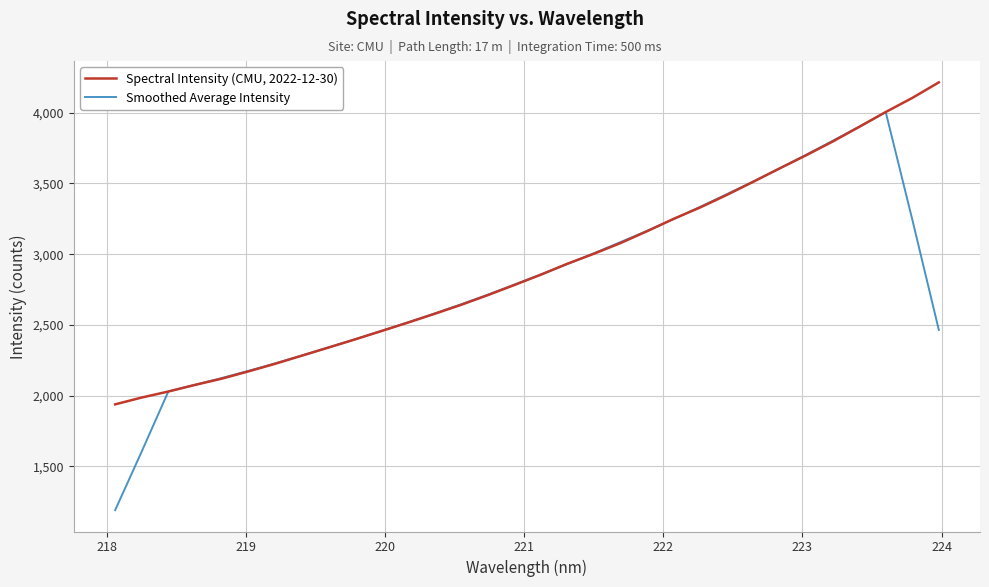

List the series in order of their peak value, lowest first.

Smoothed Average Intensity, Spectral Intensity (CMU, 2022-12-30)